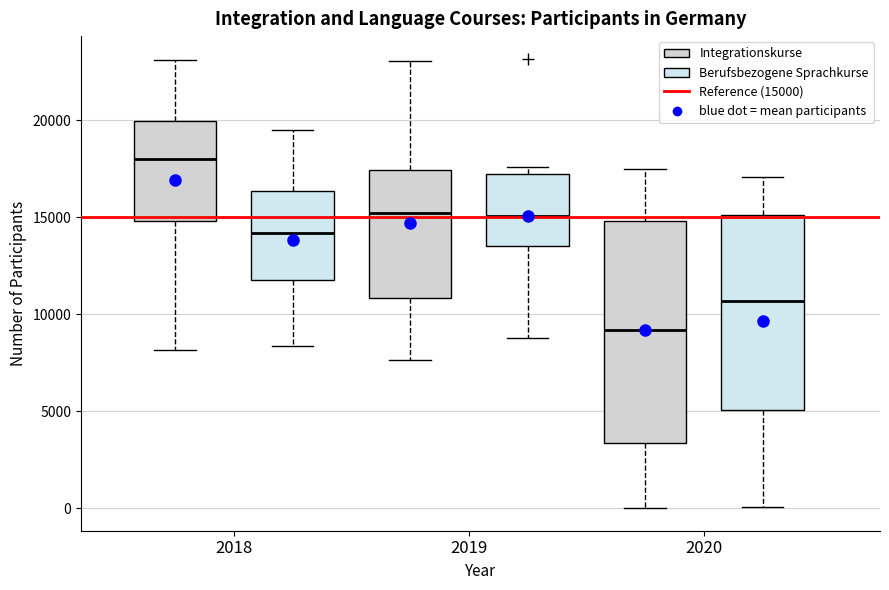

Reading left to right, read every box against the y-axis: the position of its median line, the range the box covers, and the ends of its whiskers. The values are not printed on the chart, so give them approximately, as read against the axis.

2018 (Integrationskurse): median 18000, box 15000 to 20000, whiskers 8000 to 23000
2018 (Berufsbezogene Sprachkurse): median 14000, box 12000 to 16500, whiskers 8500 to 19500
2019 (Integrationskurse): median 15000, box 11000 to 17500, whiskers 7500 to 23000
2019 (Berufsbezogene Sprachkurse): median 15000, box 13500 to 17000, whiskers 9000 to 17500
2020 (Integrationskurse): median 9000, box 3500 to 15000, whiskers 0 to 17500
2020 (Berufsbezogene Sprachkurse): median 10500, box 5000 to 15000, whiskers 0 to 17000